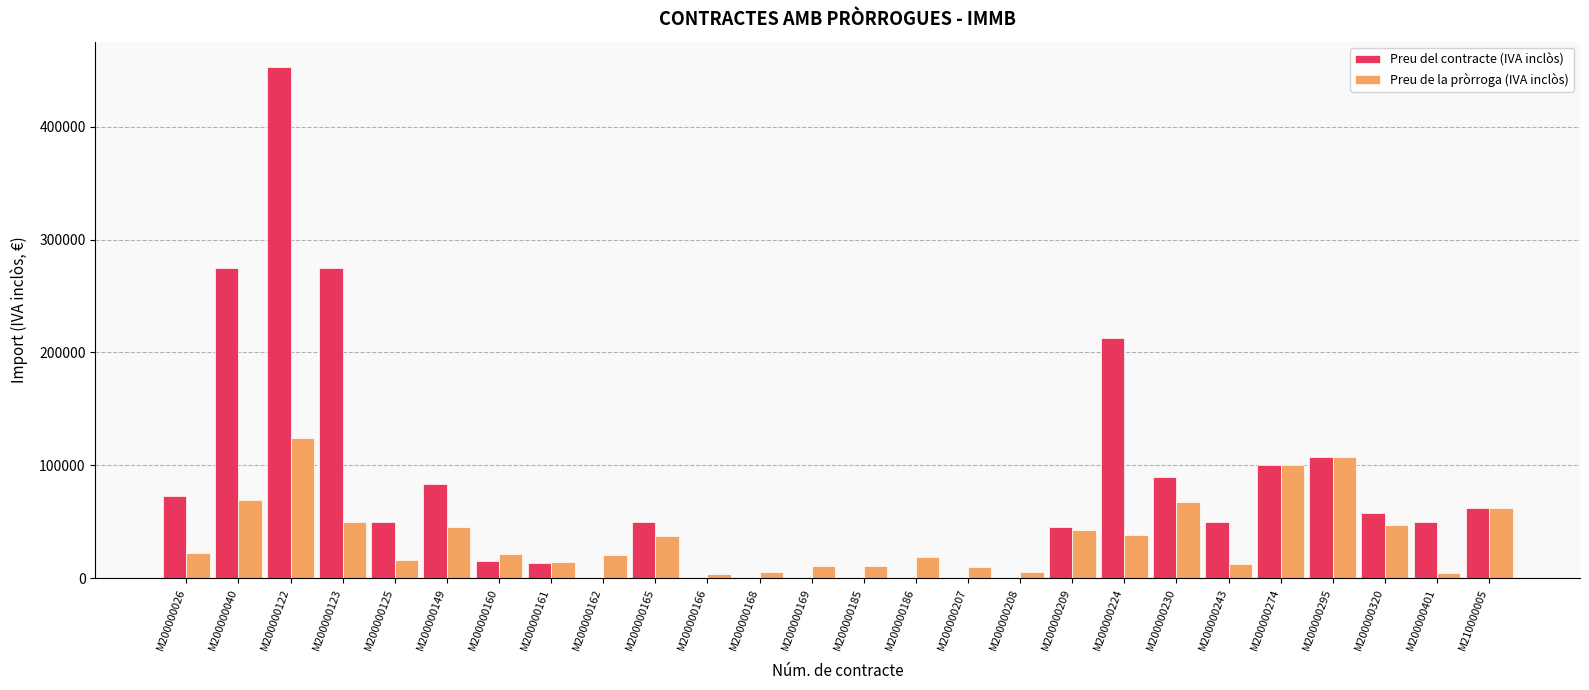

Are the bars horizontal?

No